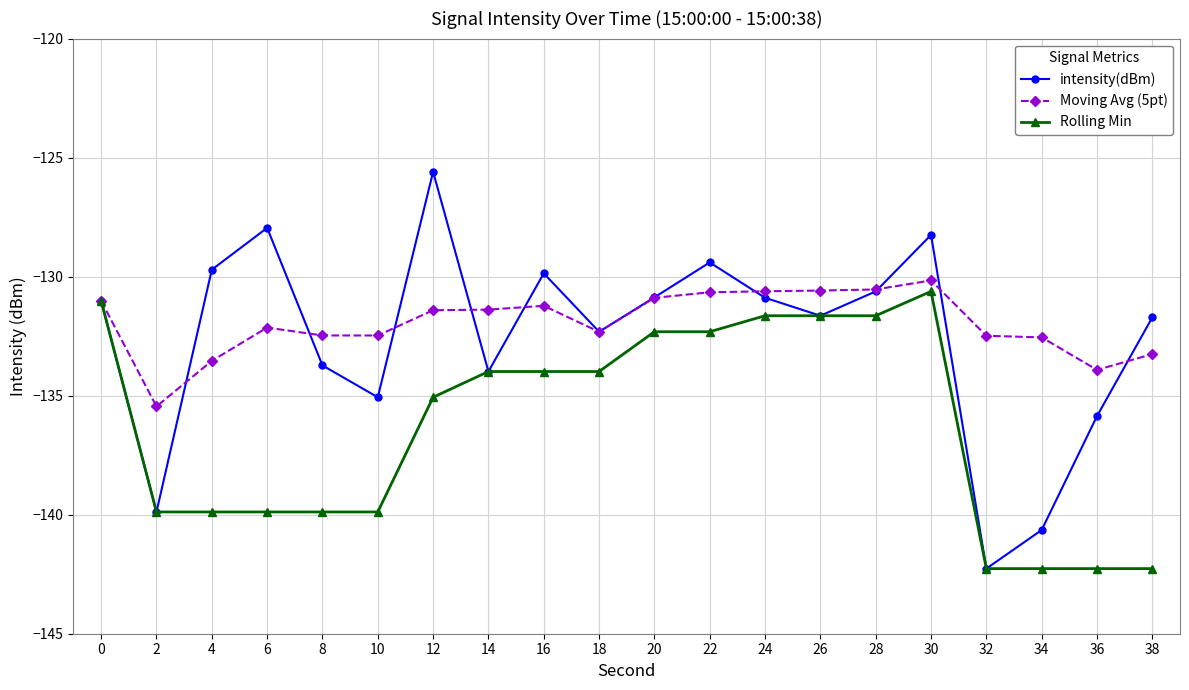

How many interior local peaks does the intensity(dBm) series have?

5